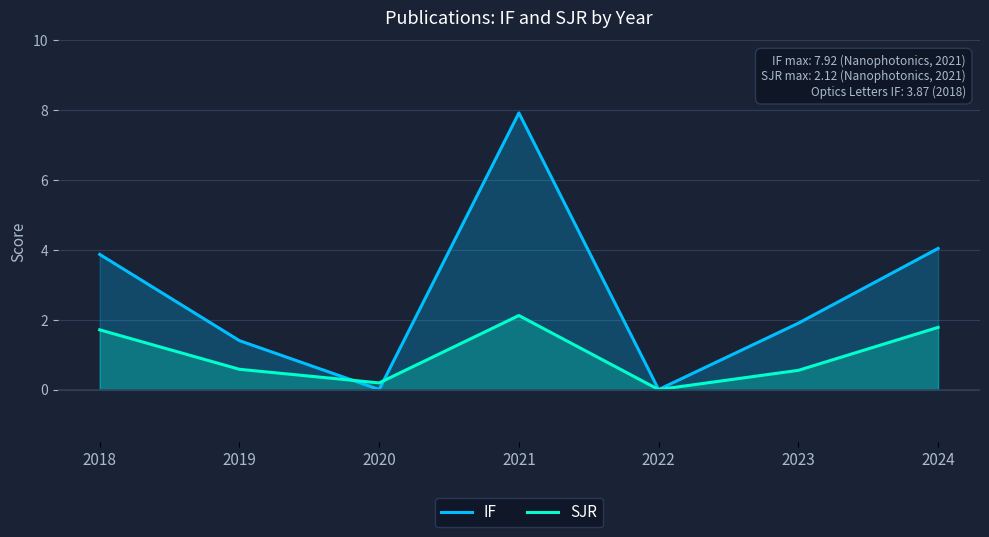

What is the value of the SJR point at the 3rd from the left?

0.2